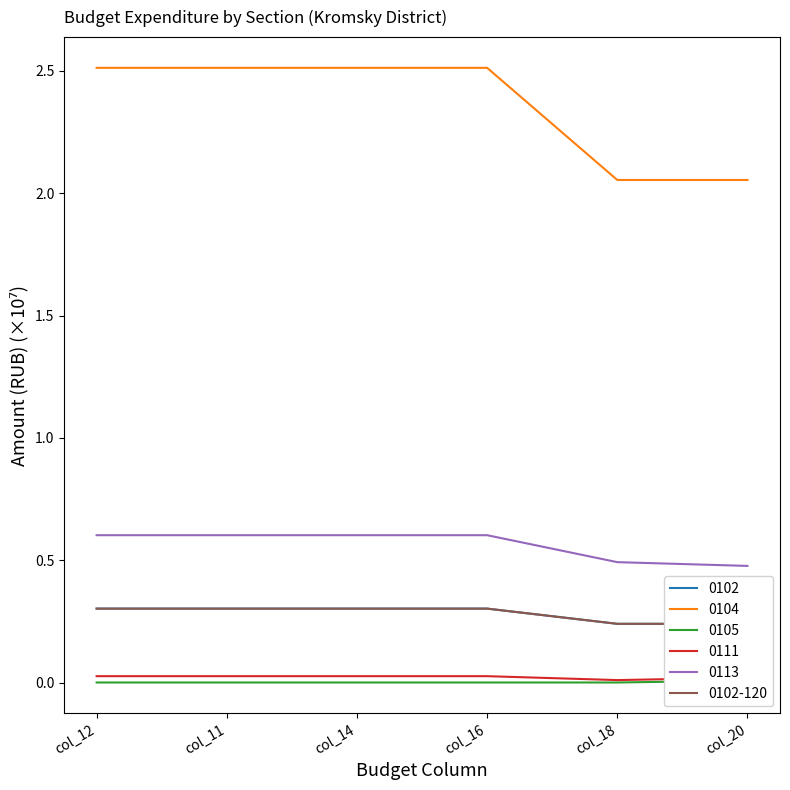

What is the label of the 6th point from the right?

col_12